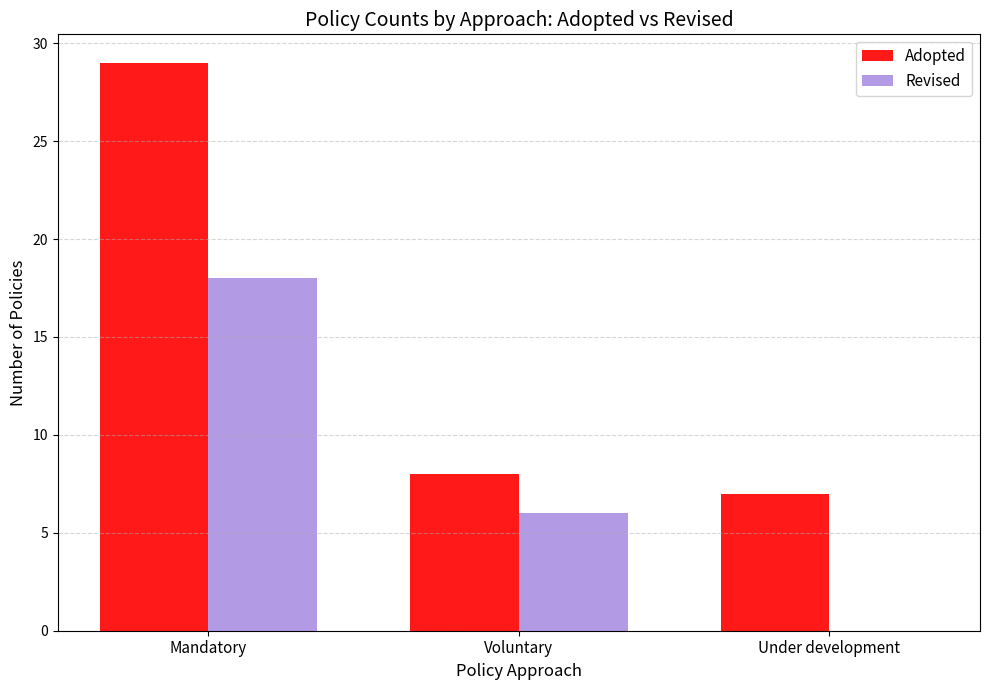

Reading left to right, list all the values displayed in this chart.

Adopted: Mandatory=29	Voluntary=8	Under development=7
Revised: Mandatory=18	Voluntary=6	Under development=0